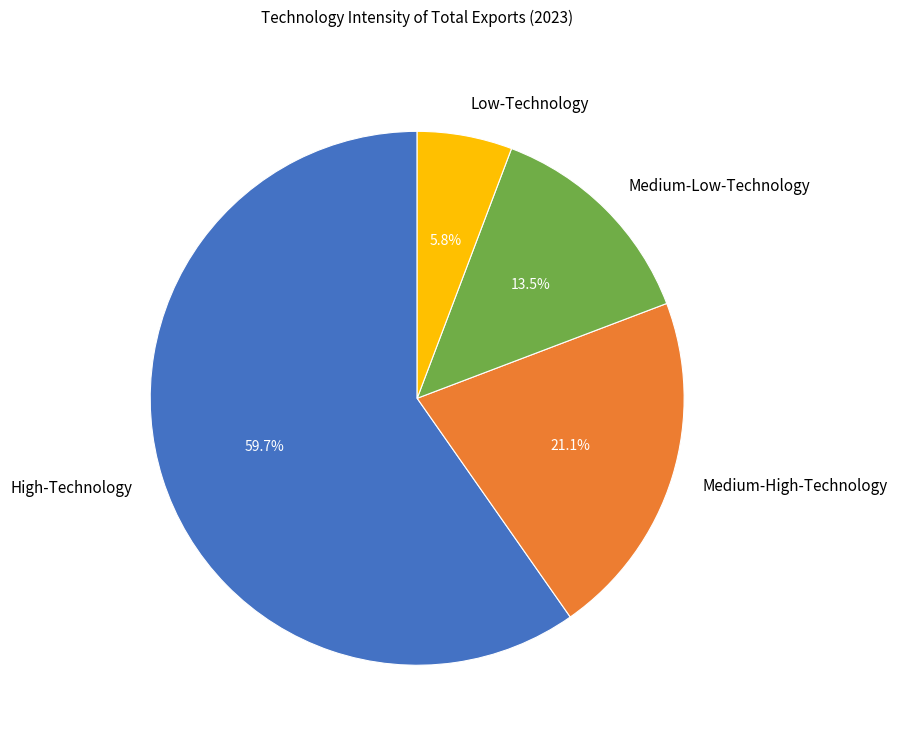

True or false: High-Technology accounts for 60% of the total.

True